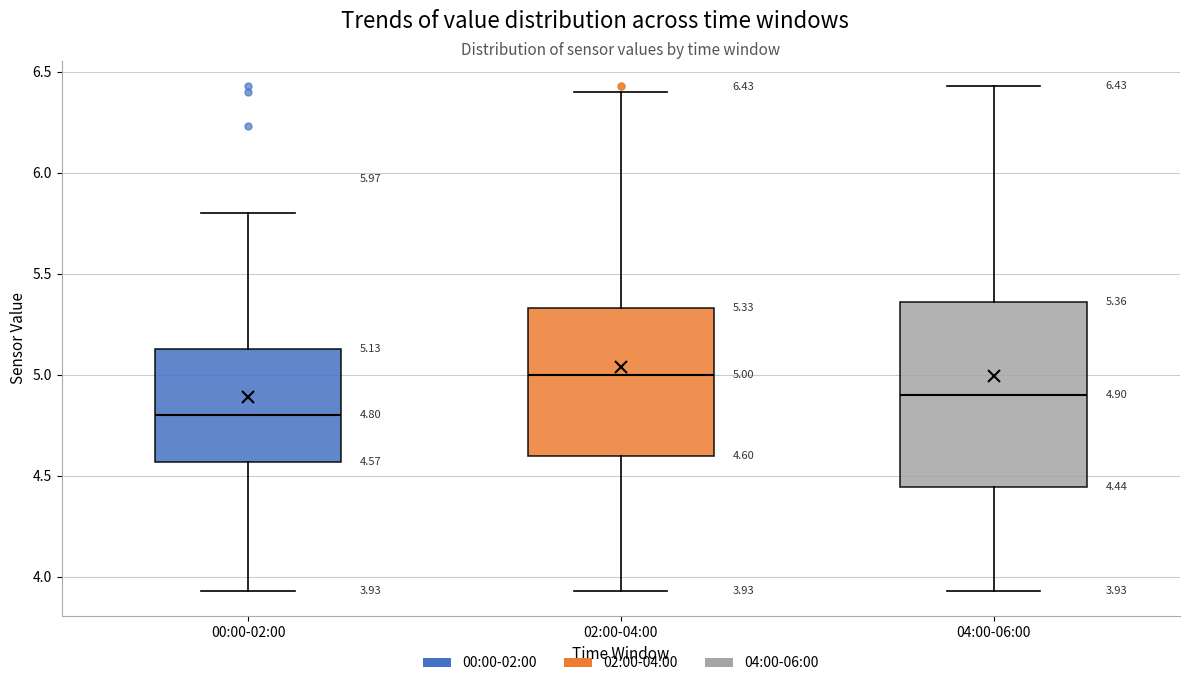

Comparing the boxes themselves (not the whiskers), which one is the tallest?

04:00-06:00